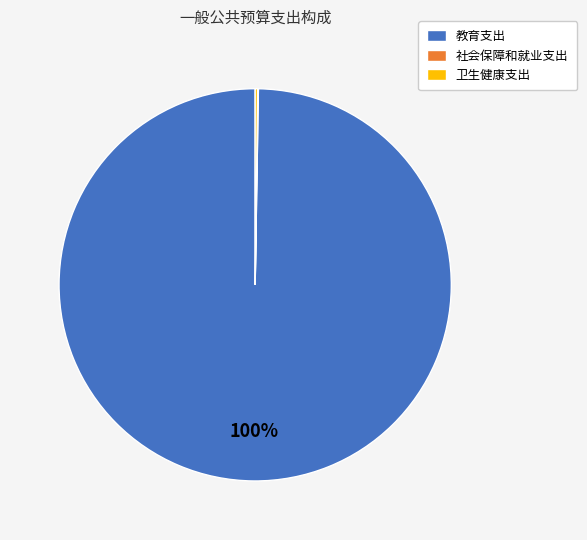

Is 教育支出 the majority of the pie?

Yes